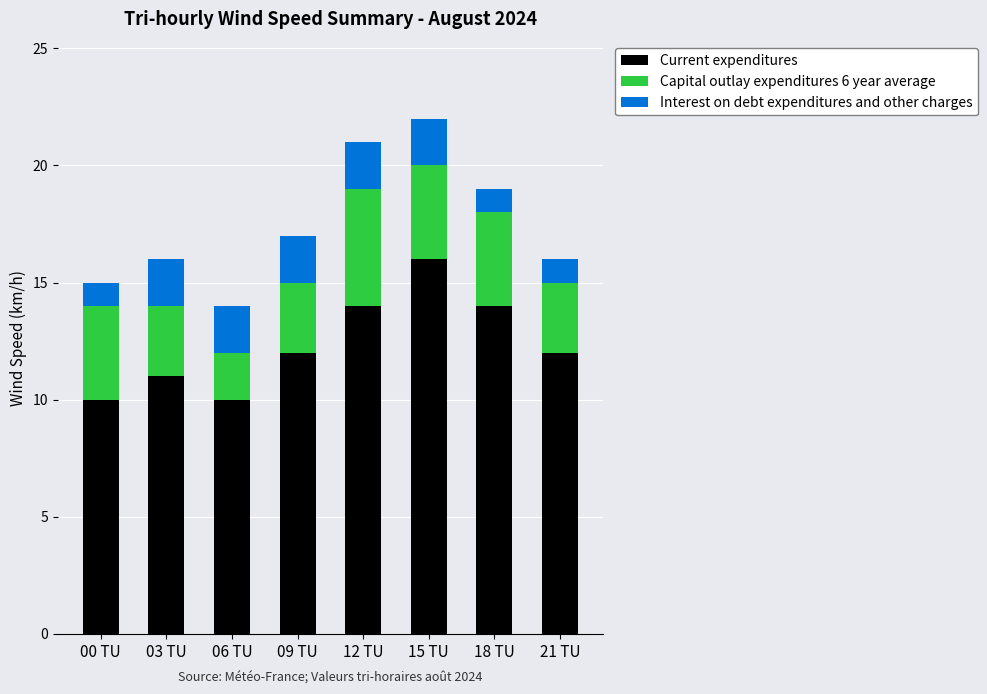

What is the minimum value for Current expenditures?

10